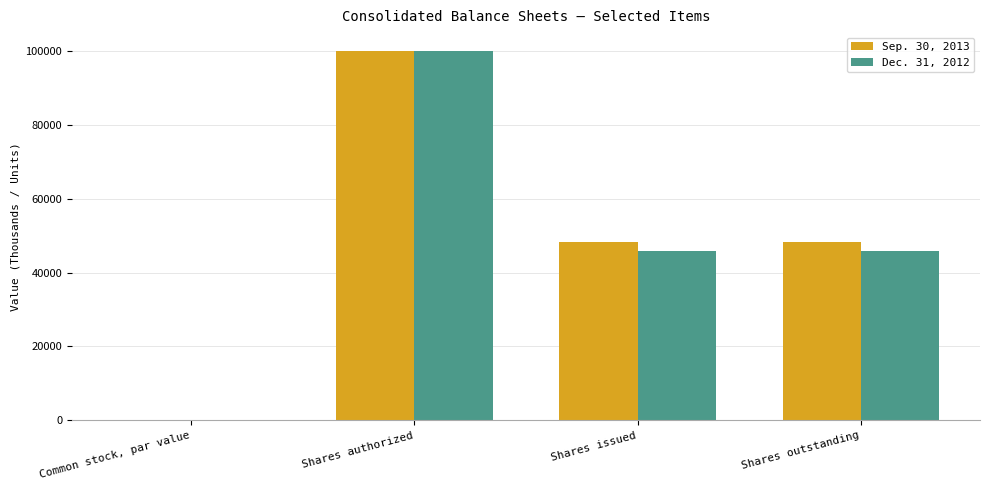

What is the sum of all Dec. 31, 2012 values?

191734.0